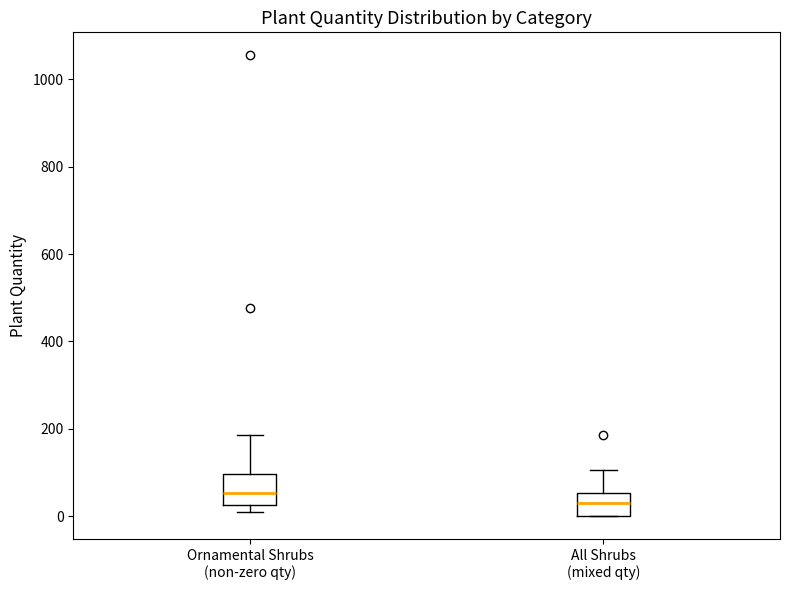

Where is the lower edge of the box for Ornamental Shrubs (non-zero qty) on the y-axis? The values are not printed on the chart, so give them approximately, as read against the axis.

20